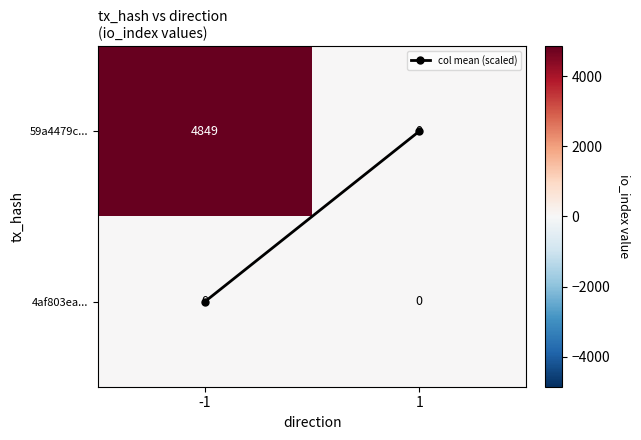

Rank the series at -1 from lowest to highest value.

4af803ea..., 59a4479c...